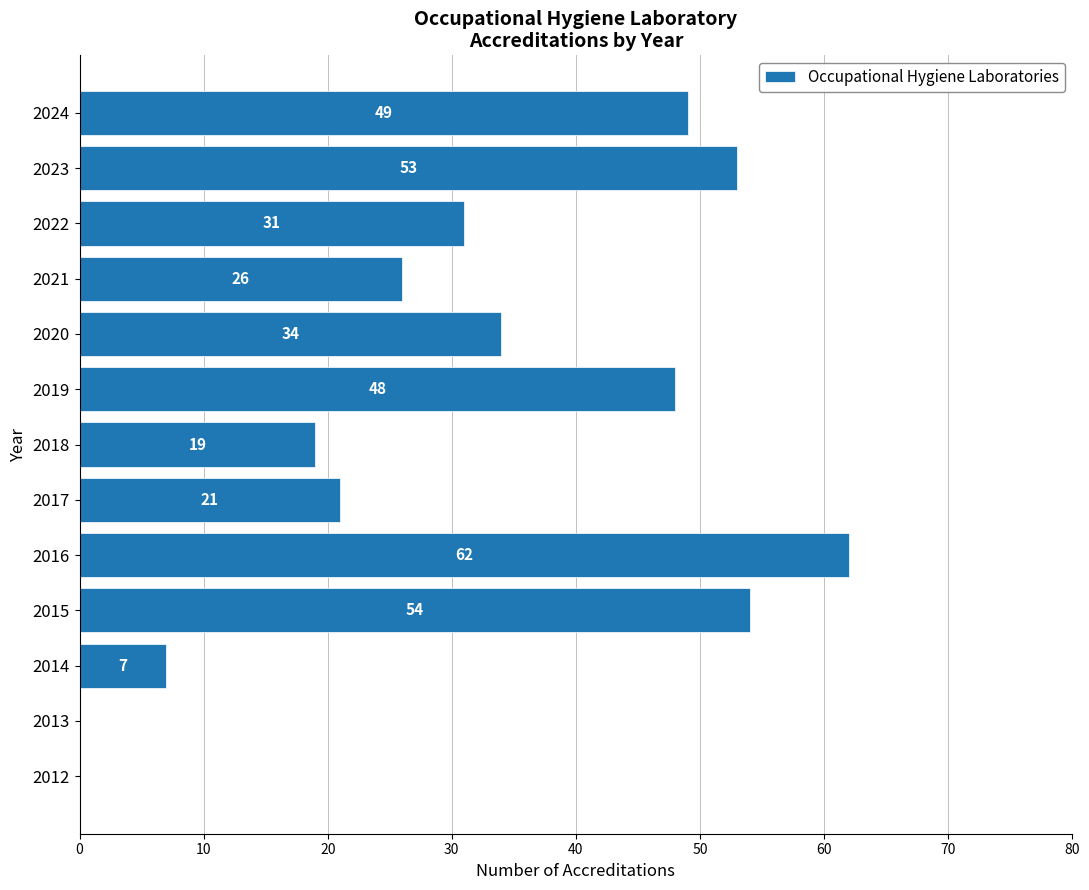

Reading bottom to top, extract all data points from this chart.

2012=0	2013=0	2014=7	2015=54	2016=62	2017=21	2018=19	2019=48	2020=34	2021=26	2022=31	2023=53	2024=49